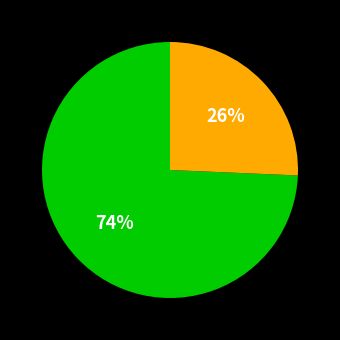

Does any single category account for the majority?

Yes